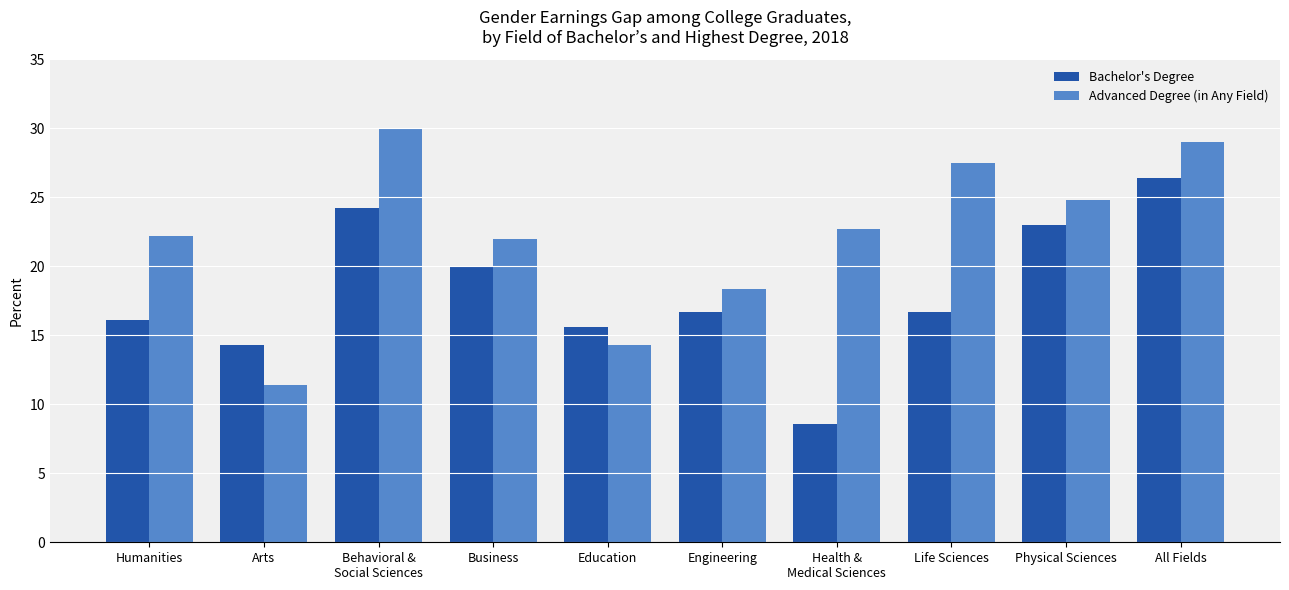

How many groups of bars are there?

10